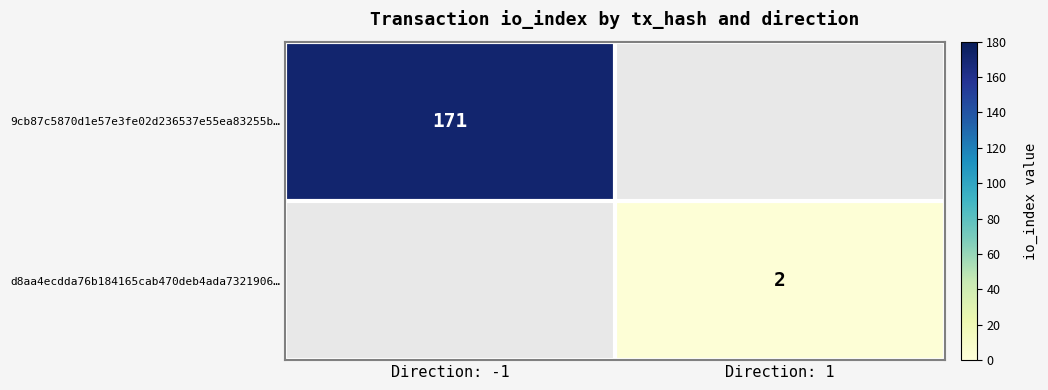

What is the total value across all series at Direction: 1?

2